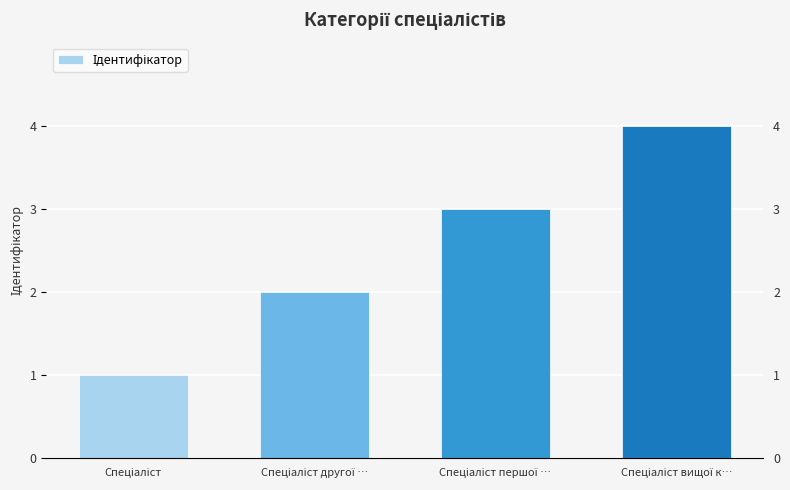

Reading left to right, transcribe all the data shown in this chart.

1	2	3	4